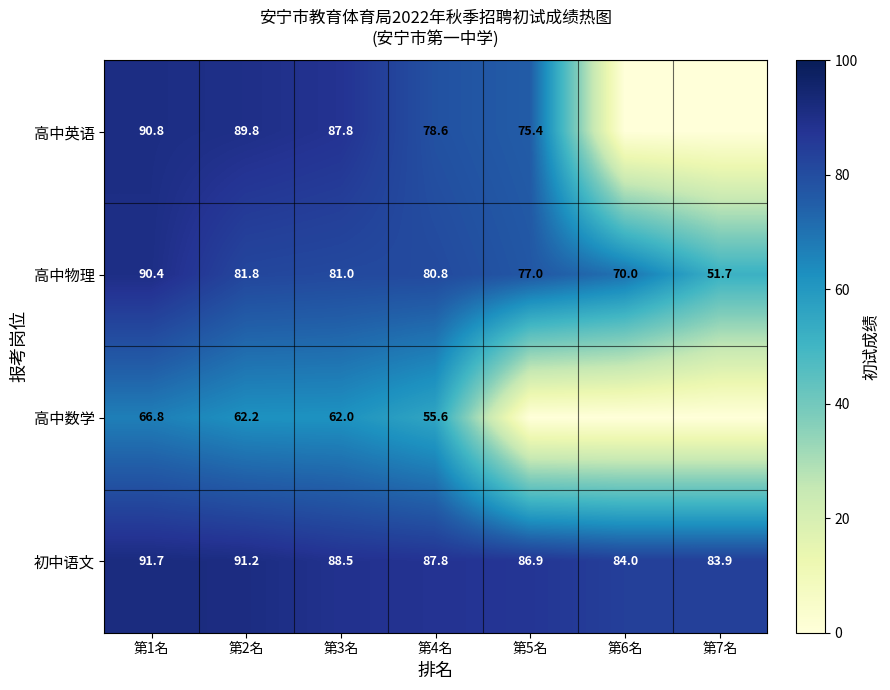

At 第1名, list the series in order from largest to smallest.

初中语文, 高中英语, 高中物理, 高中数学